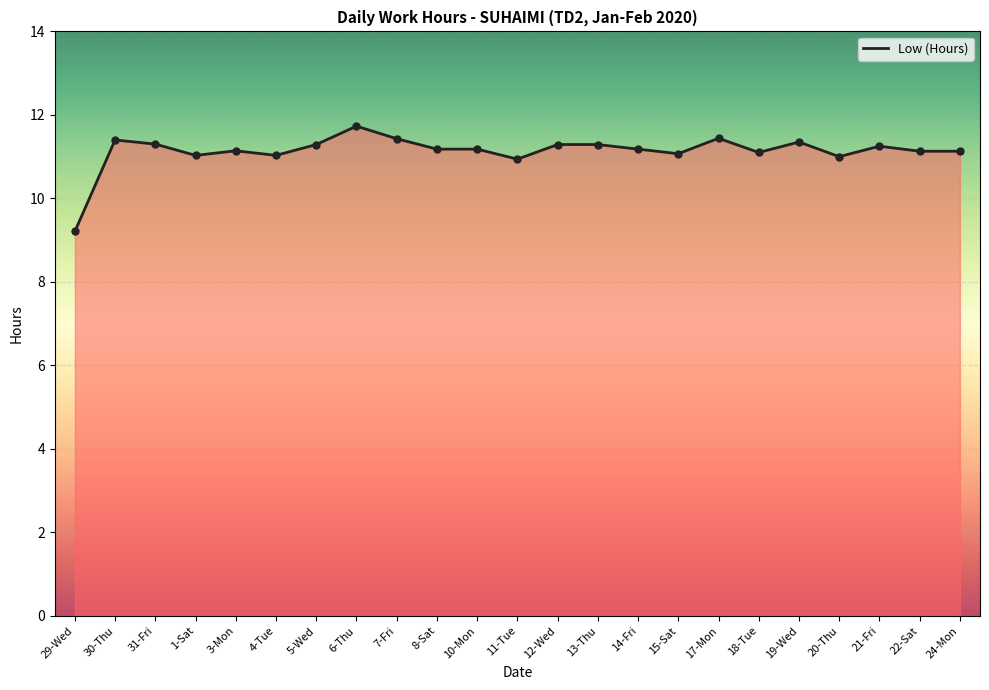

What is the ratio of the value at 4-Tue to the value at 10-Mon?

1.0